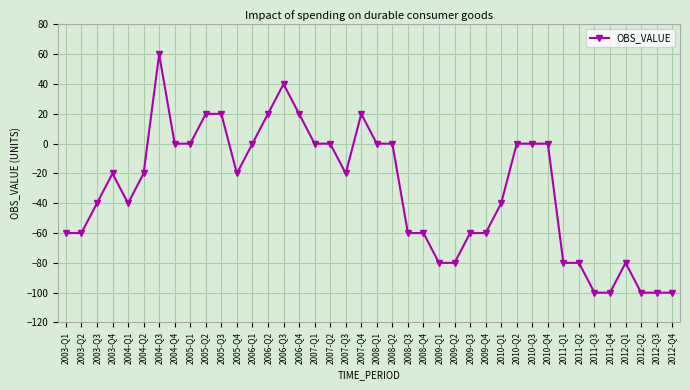

How many series are shown in this chart?

1